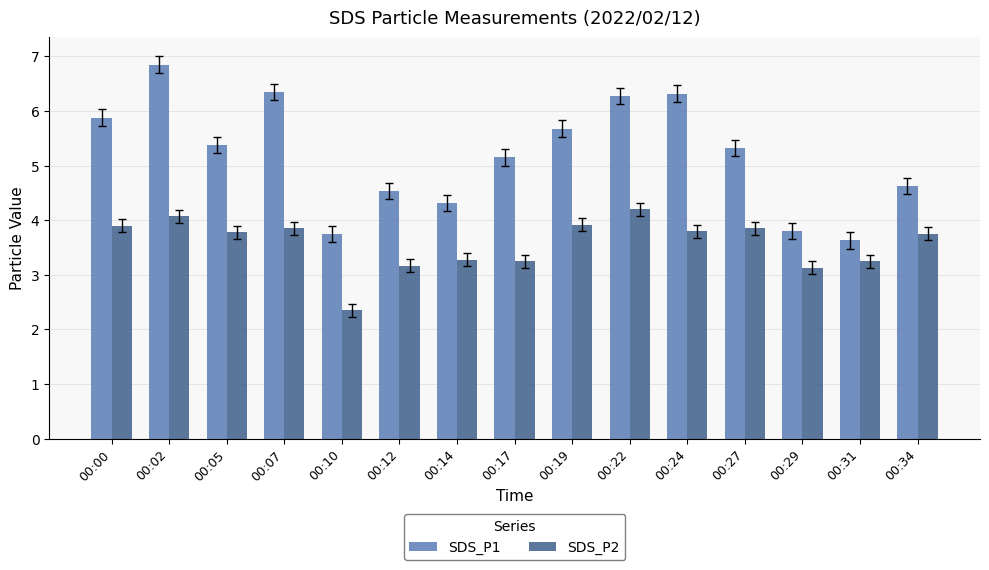

At how many categories does at least one series exceed 3?

15